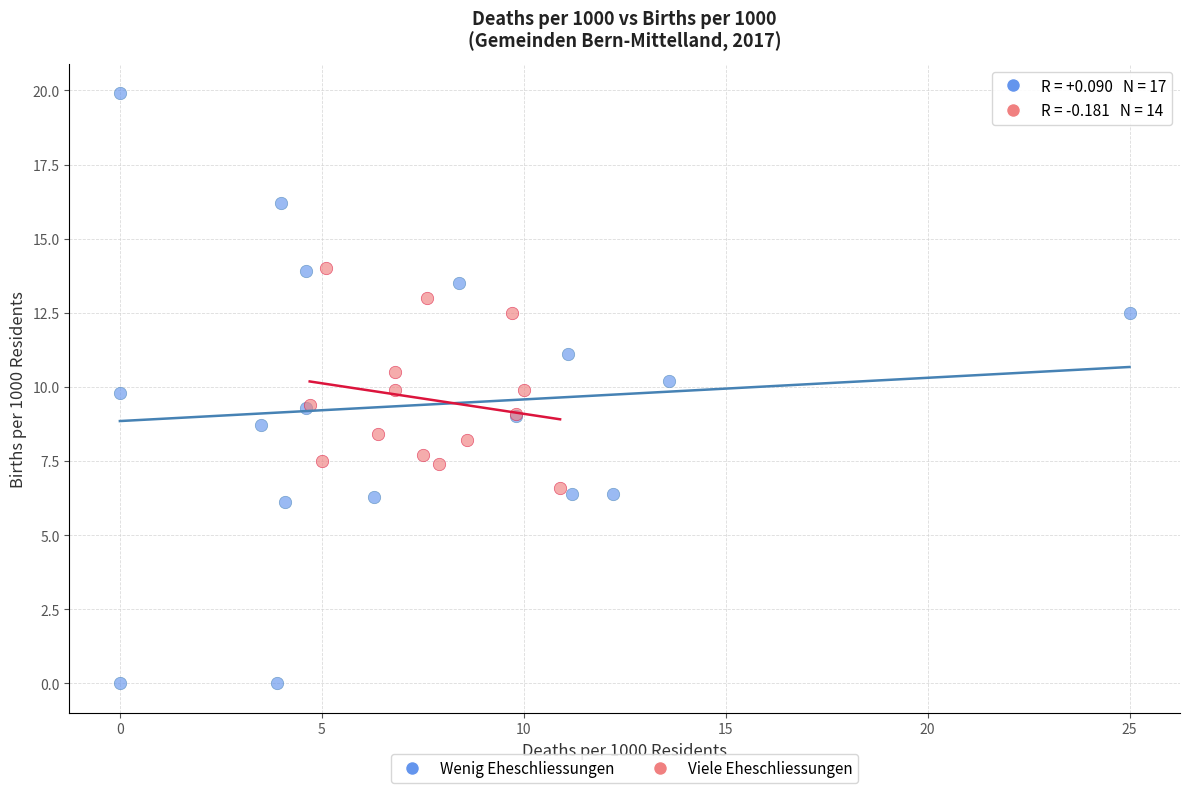

Which series has the largest Y range (max minus min)?

Wenig Eheschliessungen